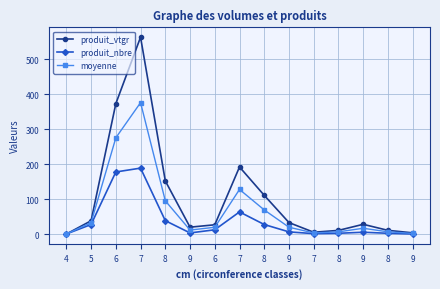

Is it true that moyenne equals 26.6 at 9?

False